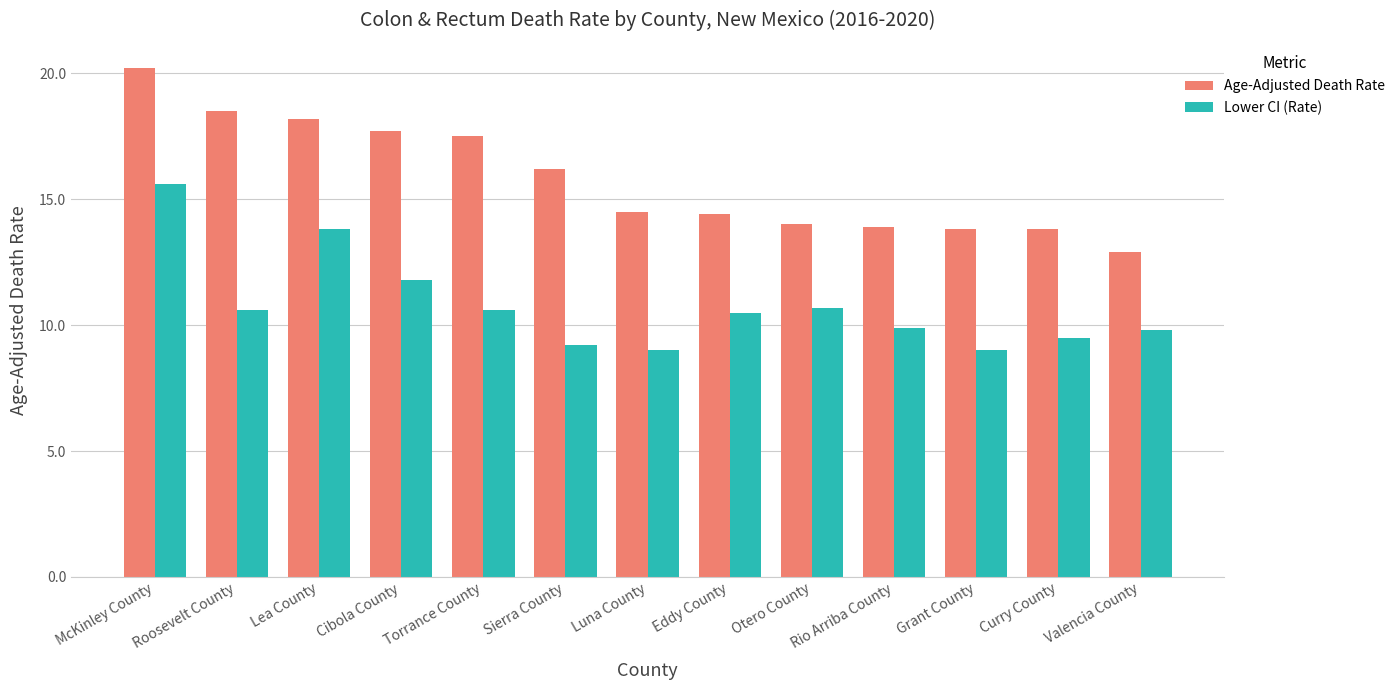

At Curry County, list the series in order from largest to smallest.

Age-Adjusted Death Rate, Lower CI (Rate)